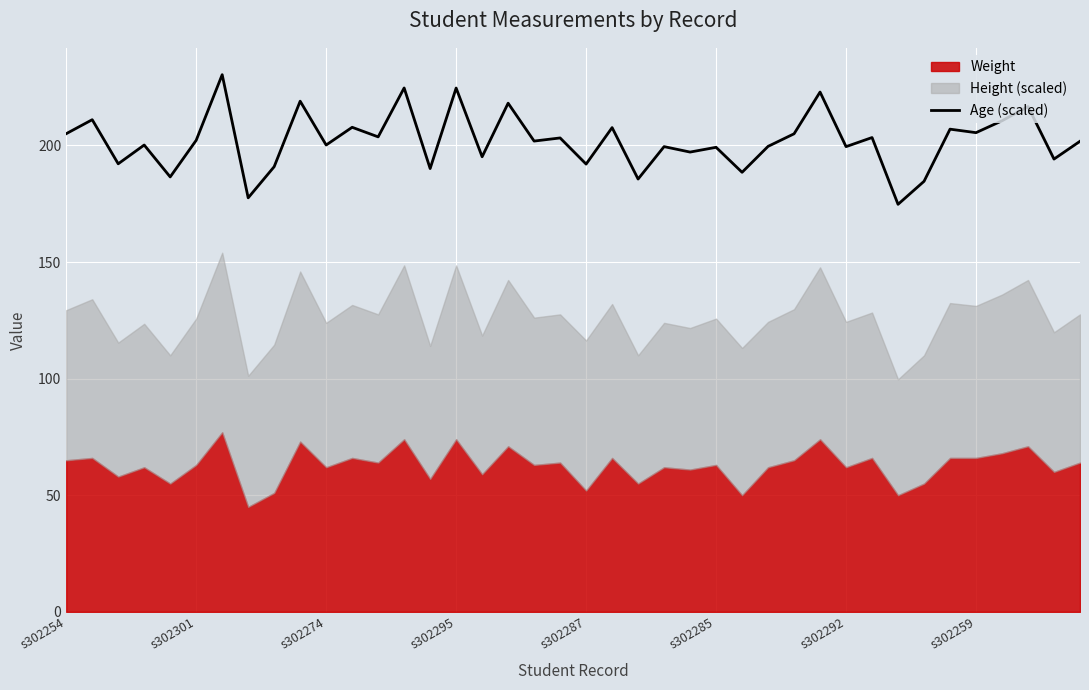

How many interior local peaks (higher than both neighbors) does the data have?

16